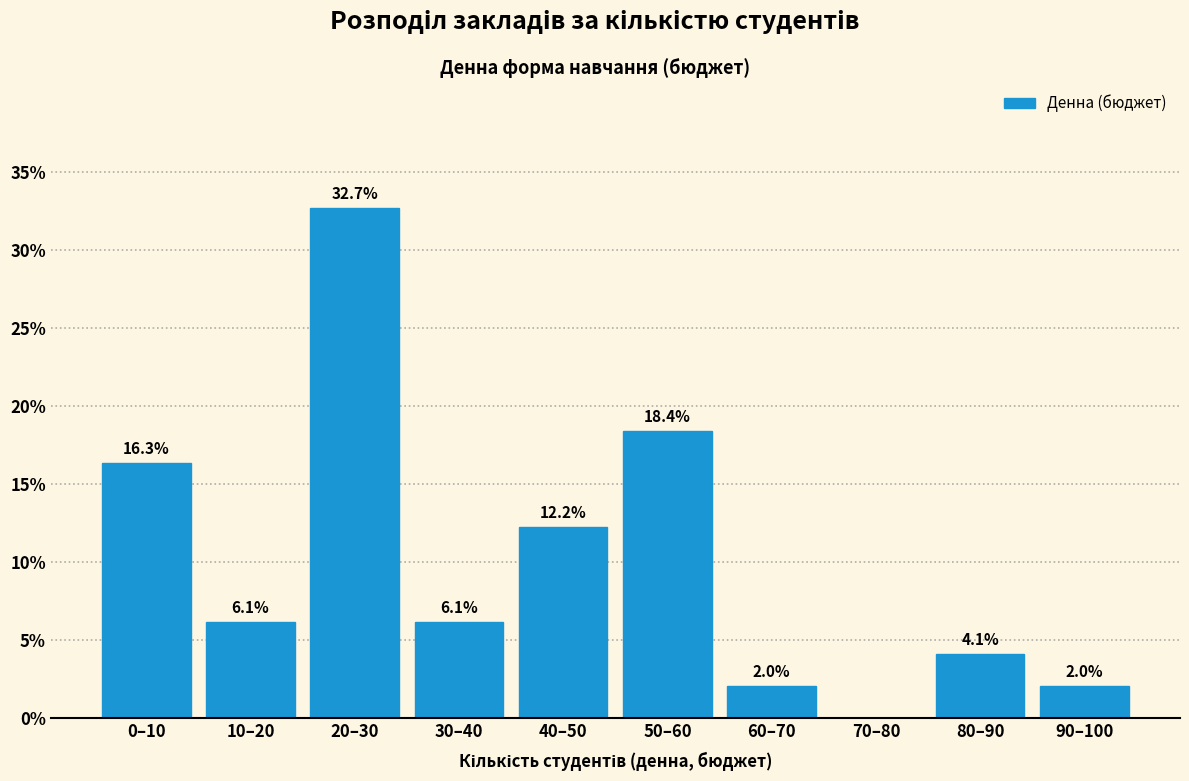

Reading left to right, transcribe all the data shown in this chart.

0–10=16.3	10–20=6.1	20–30=32.7	30–40=6.1	40–50=12.2	50–60=18.4	60–70=2.0	70–80=0.0	80–90=4.1	90–100=2.0